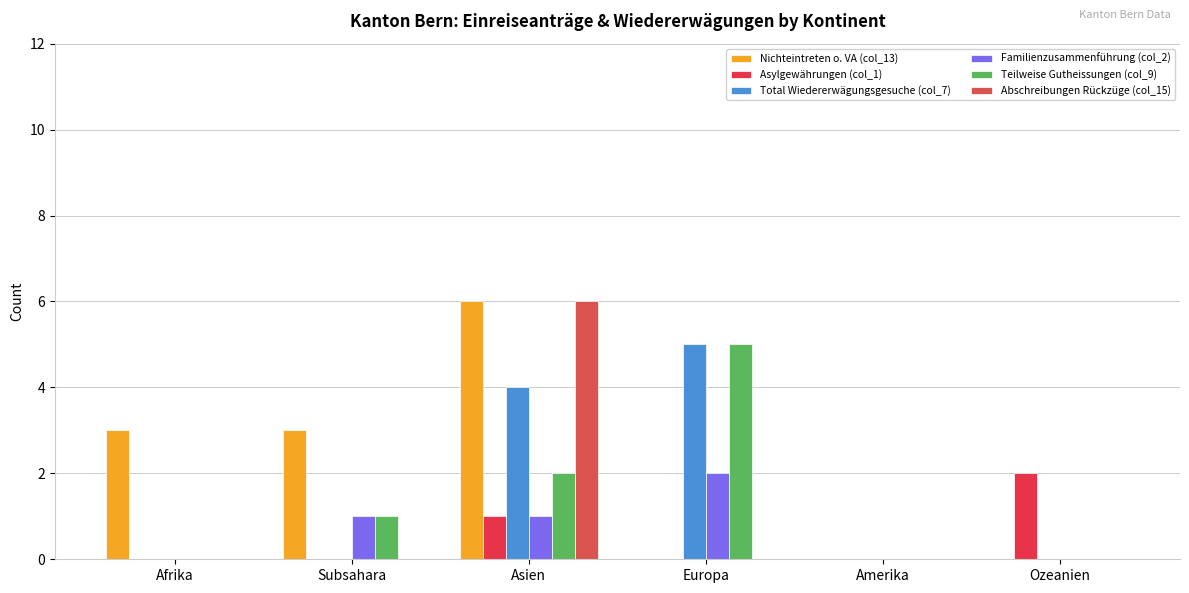

At which category is the sum across all series the highest?

Asien